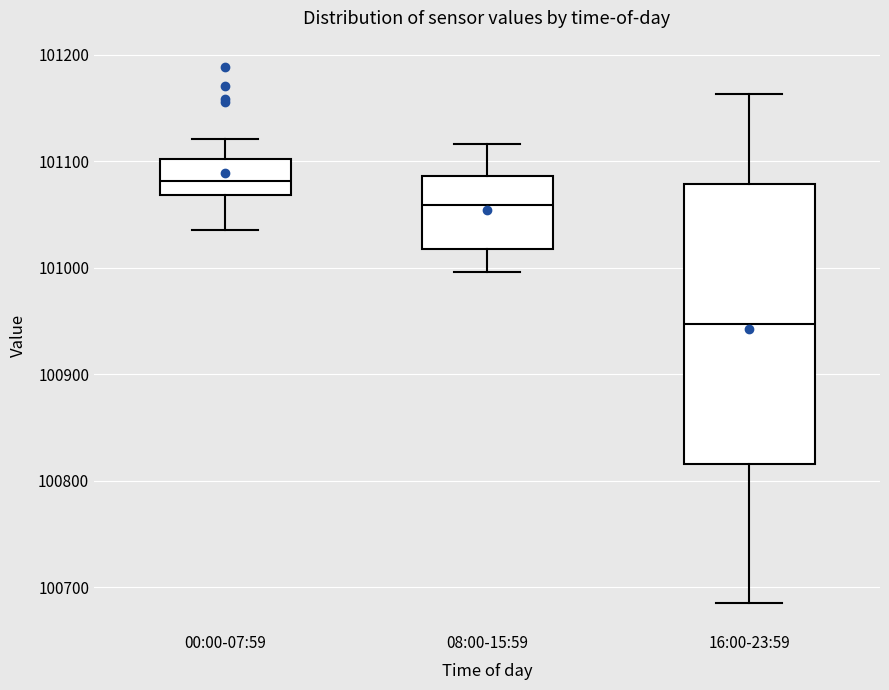

Where does the lower whisker of the box for 08:00-15:59 end on the y-axis? The values are not printed on the chart, so give them approximately, as read against the axis.

101000